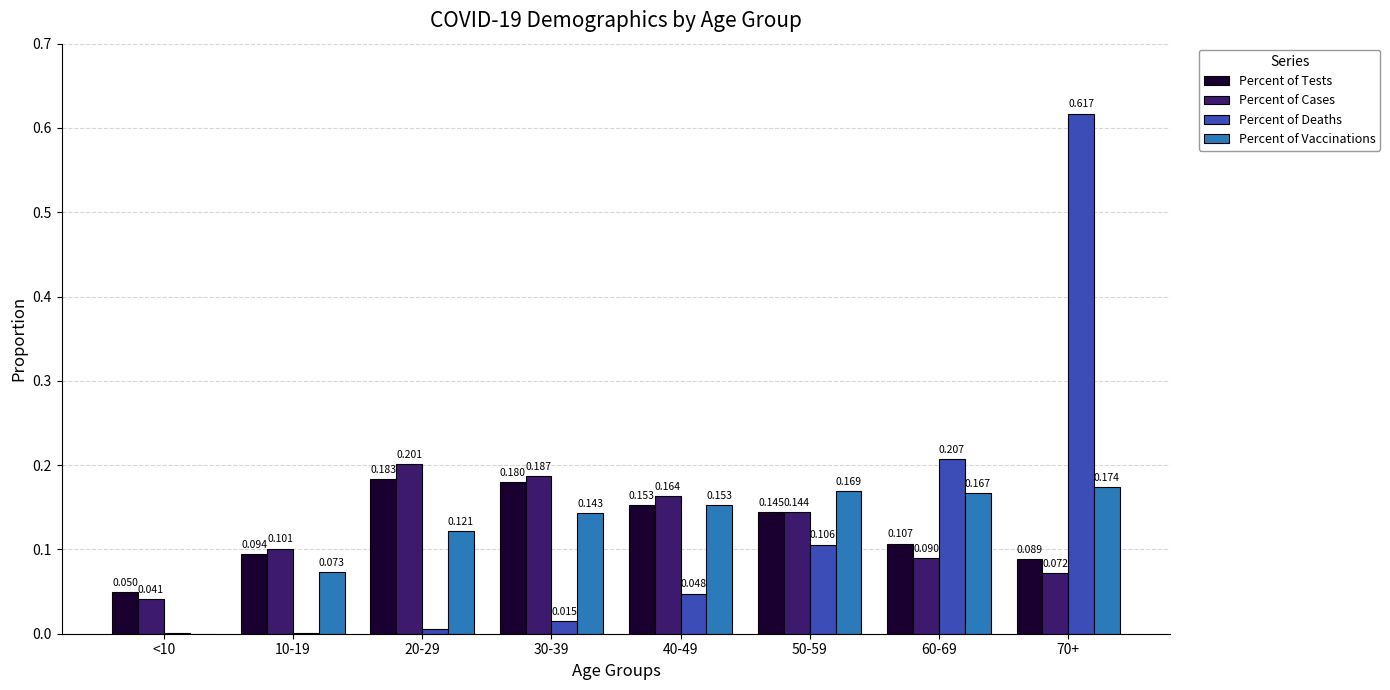

What are all the series names shown in the legend?

Percent of Tests, Percent of Cases, Percent of Deaths, Percent of Vaccinations